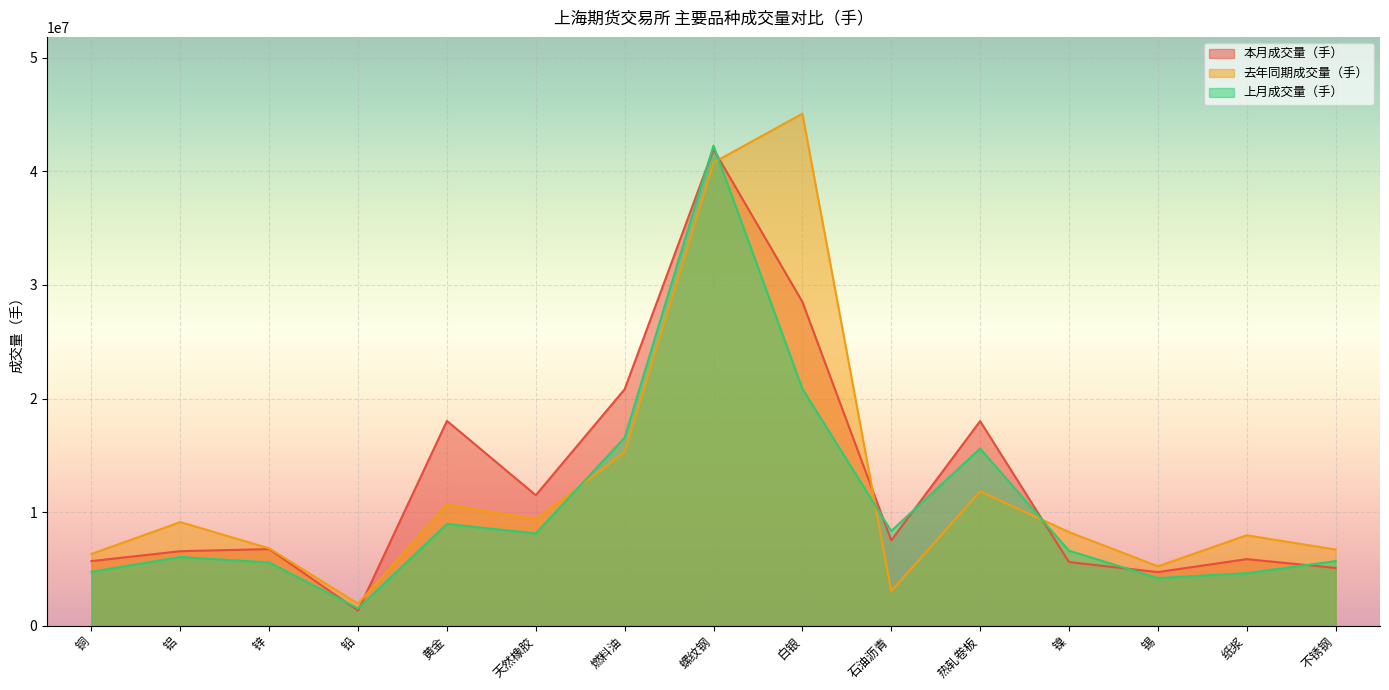

The 上月成交量（手） series shows 7979020 at 不锈钢. True or false?

False